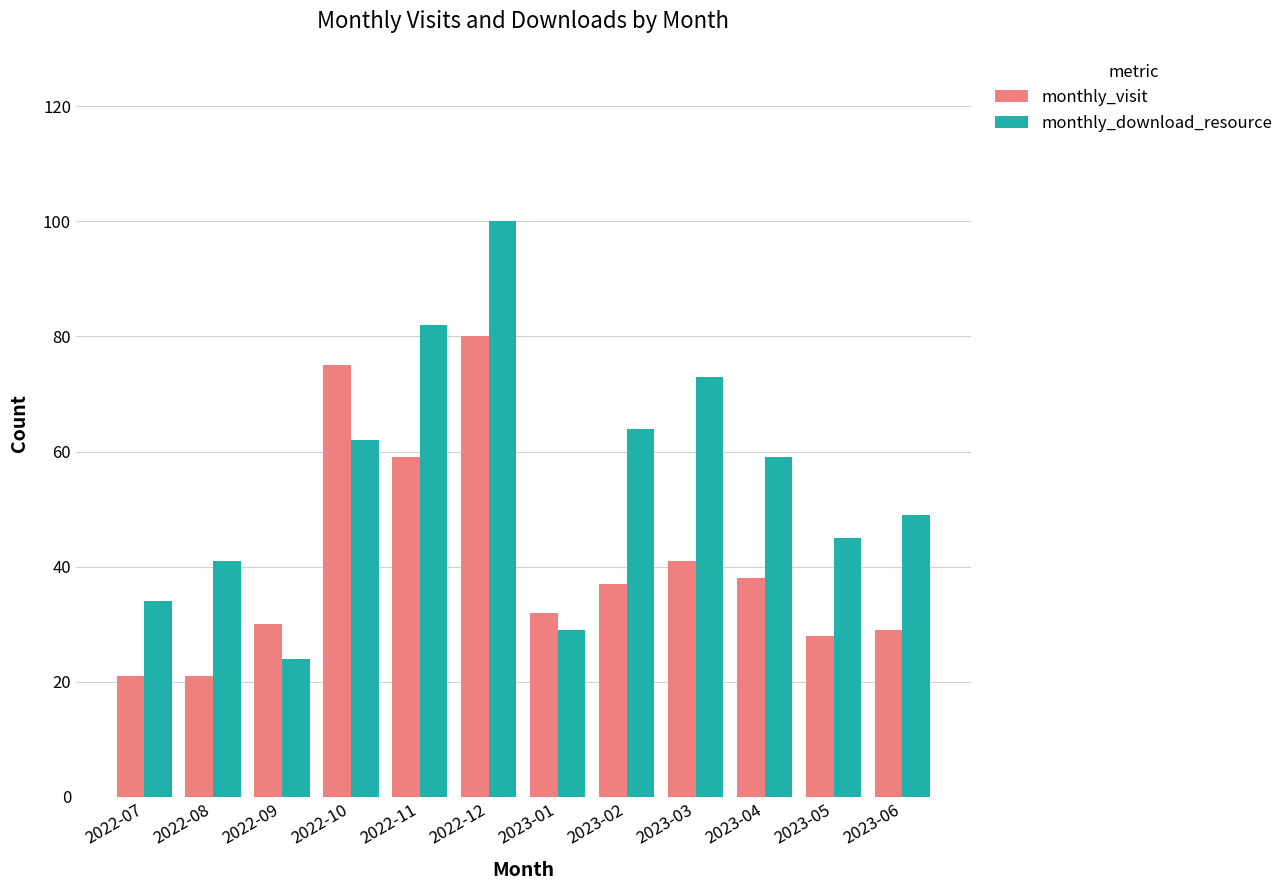

The value of monthly_visit at 2022-07 is 12. True or false?

False